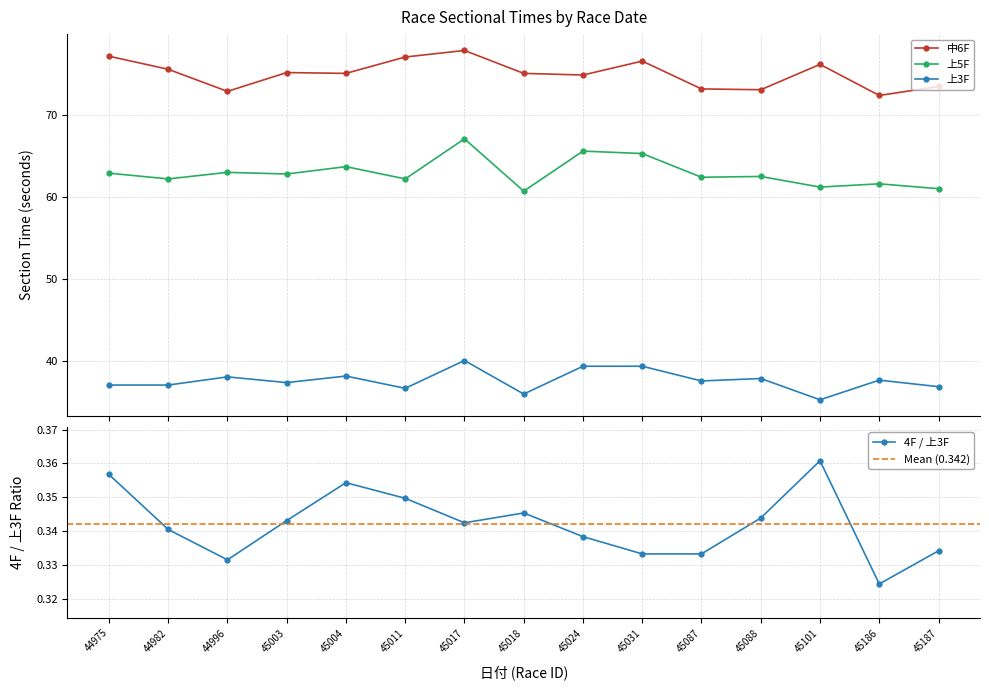

What is the sum of all 上3F values?

563.4